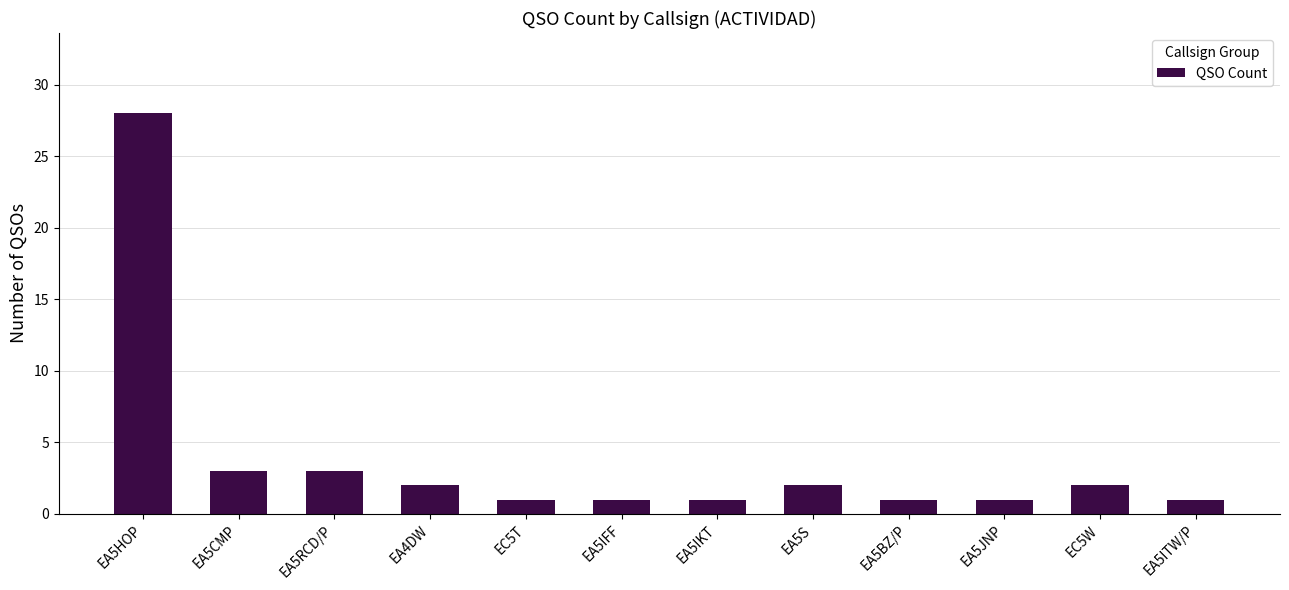

What is the average value?

4